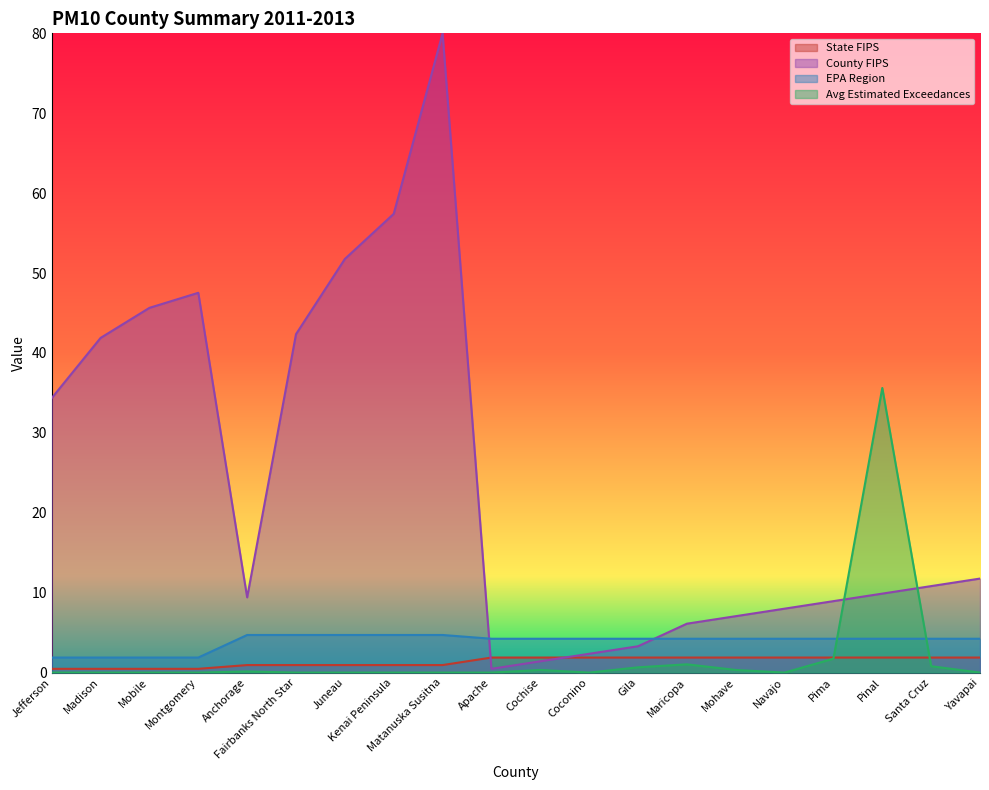

At how many categories does at least one series exceed 41?

7